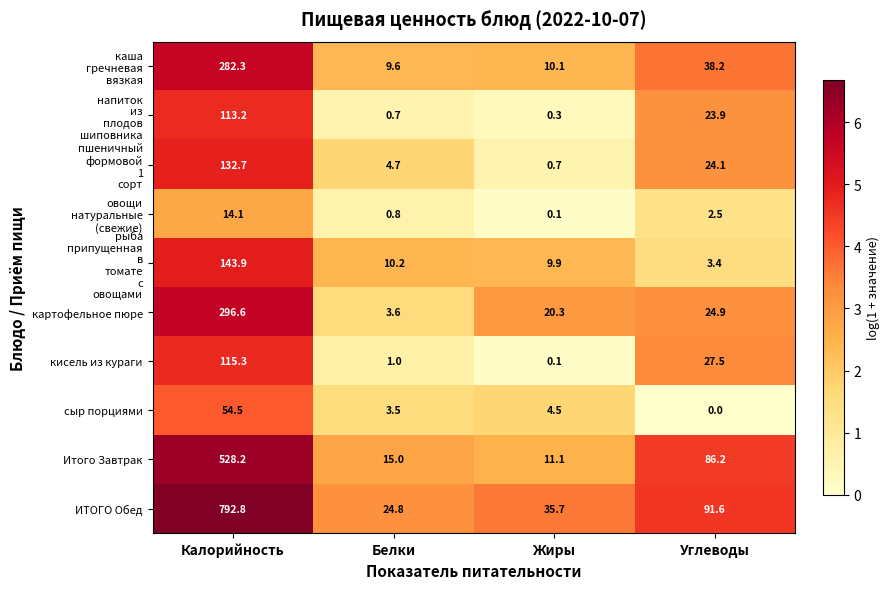

What value does the картофельное пюре series have at Жиры?

20.3